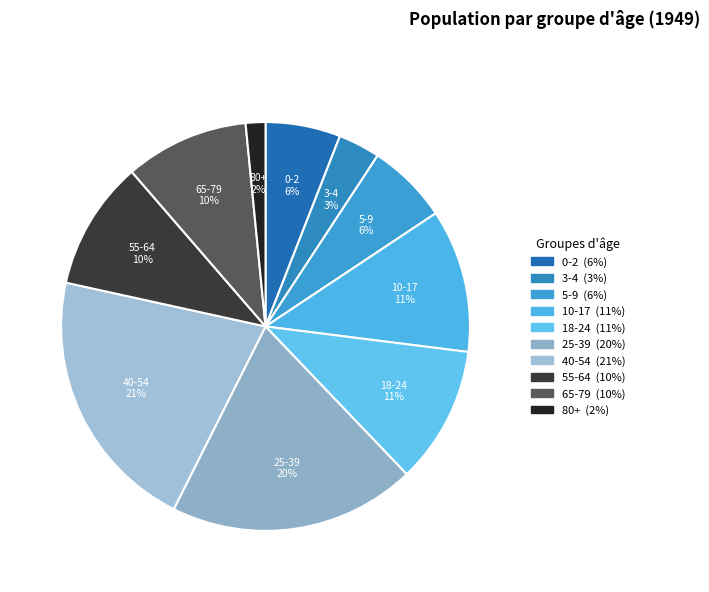

How many slices are in this pie chart?

10